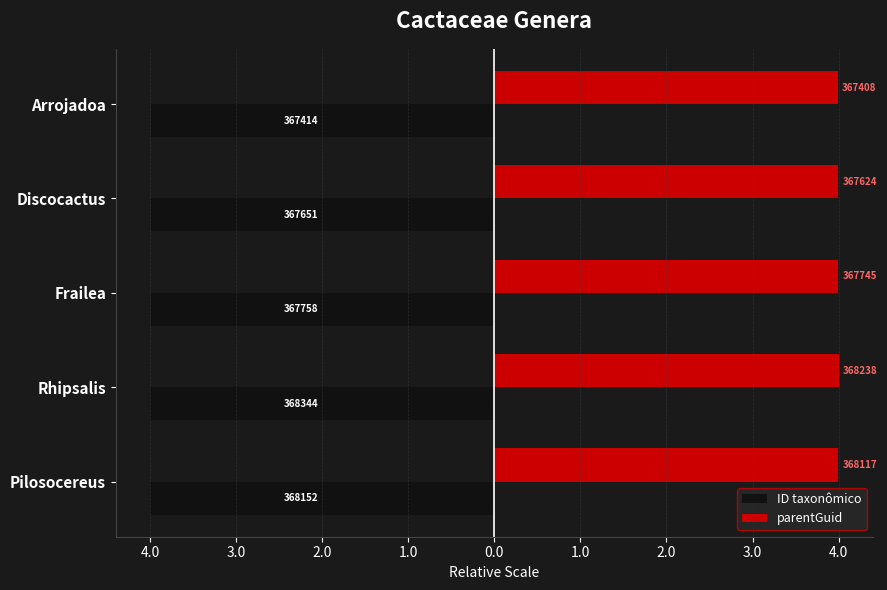

What are all the series names shown in the legend?

ID taxonômico, parentGuid